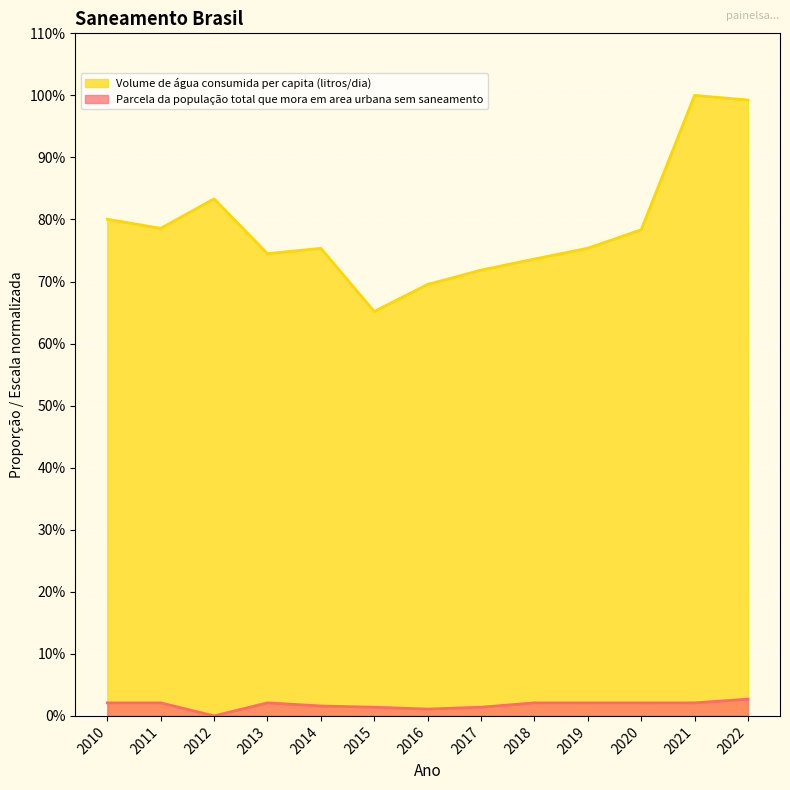

What value does the Volume de água consumida per capita (litros/dia) series have at 2012?

0.8